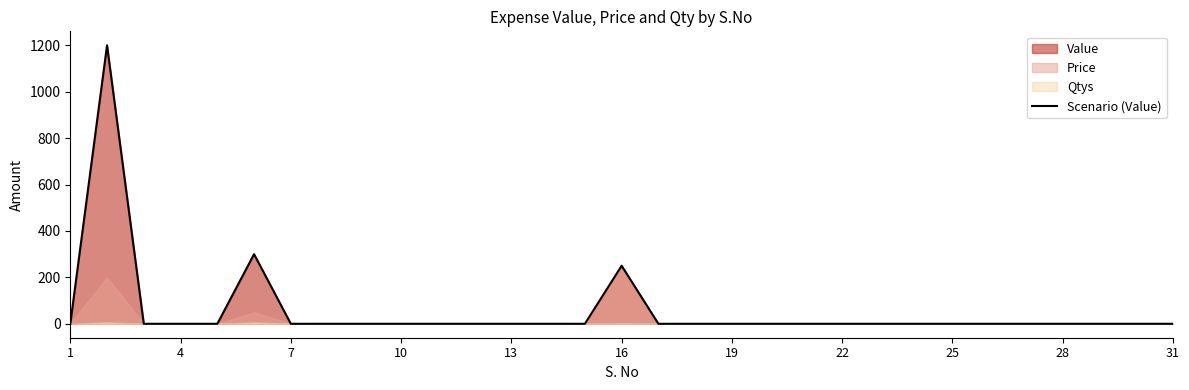

True or false: the data has more than 2 interior local peaks.

True